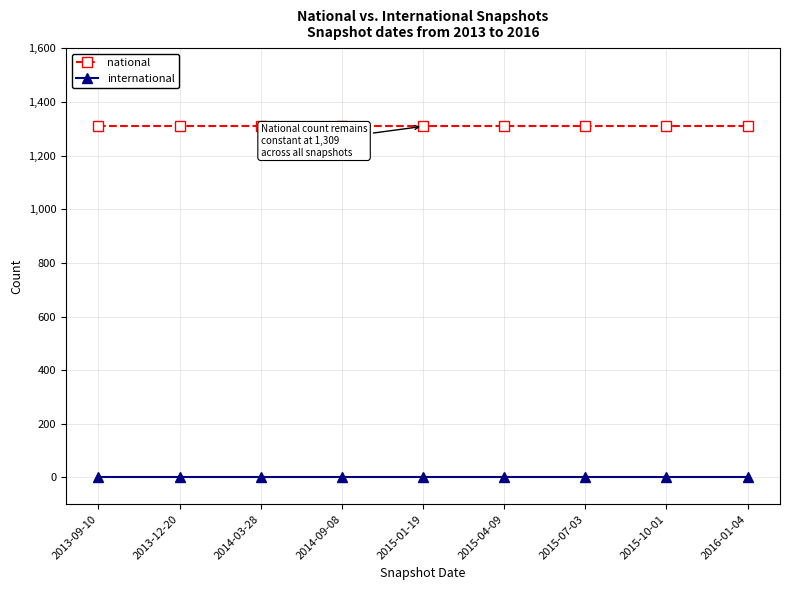

True or false: international has a value of 0 at 2014-03-28.

True